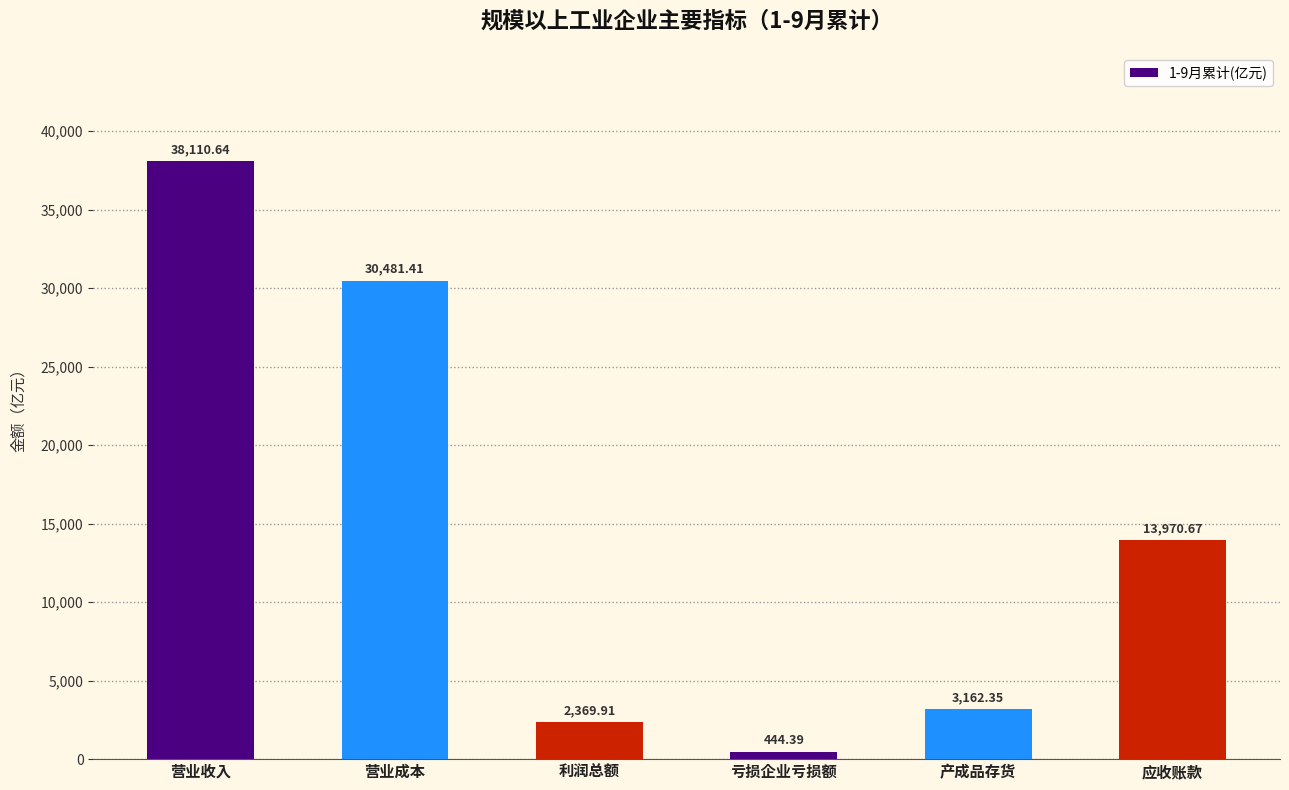

List the labels in order of value, smallest first.

亏损企业亏损额, 利润总额, 产成品存货, 应收账款, 营业成本, 营业收入